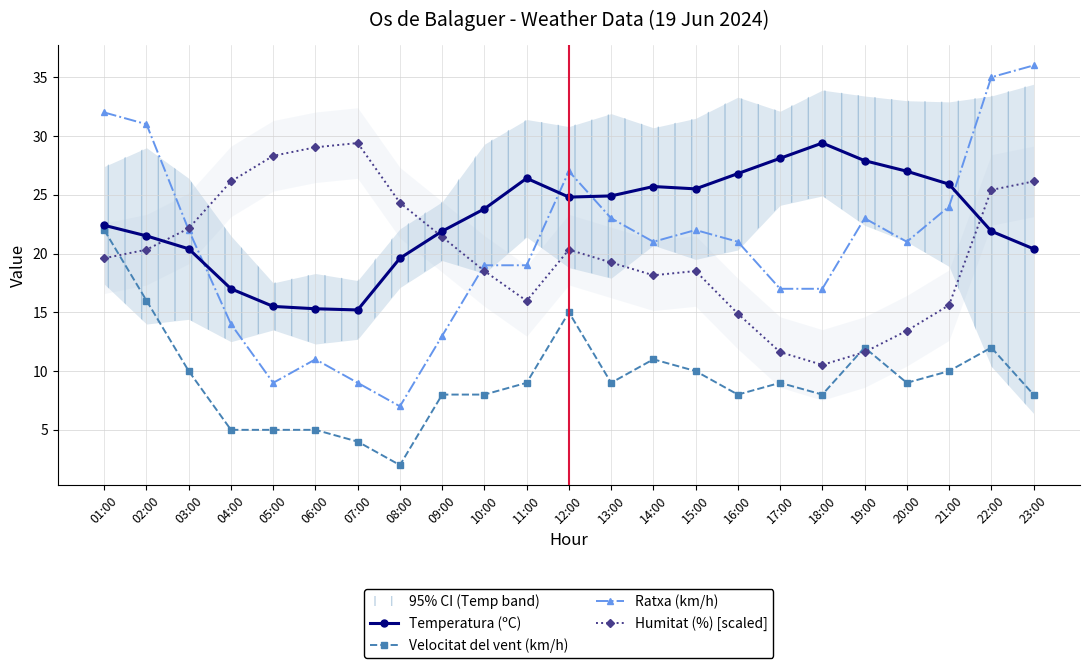

Is the value of Humitat (%) [scaled] at 15:00 greater than the value of Ratxa (km/h) at 11:00?

No